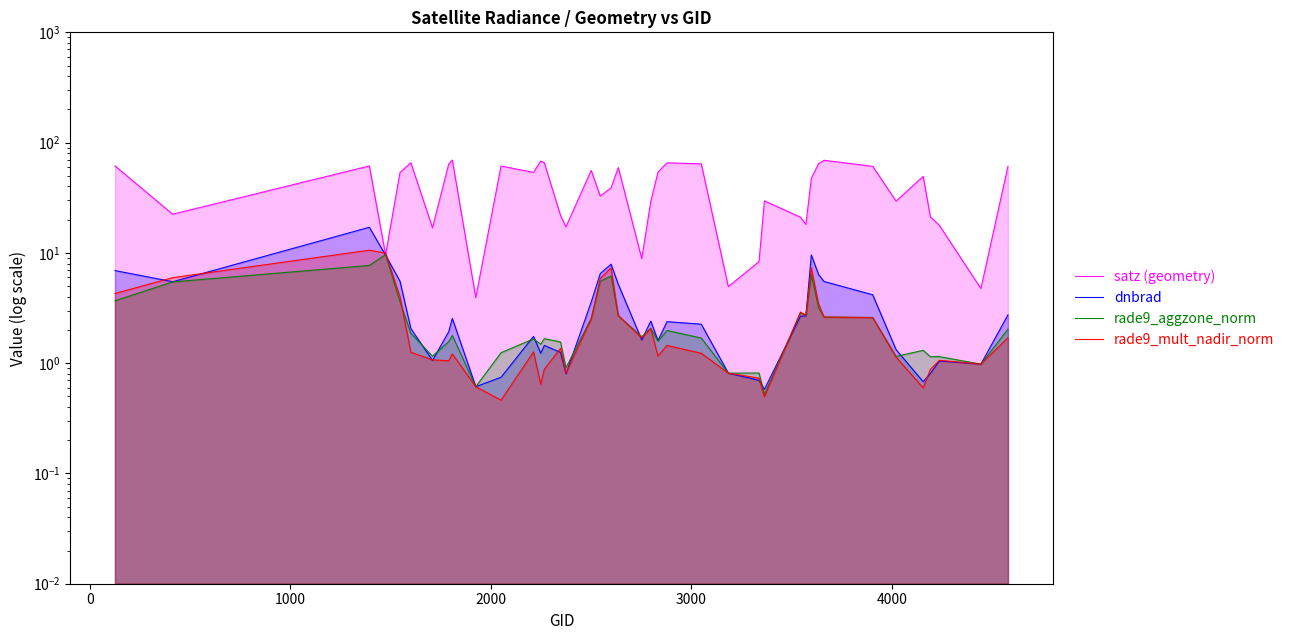

In rade9_mult_nadir_norm, how many points are lower than both neighbors (excluding endpoints)?

10